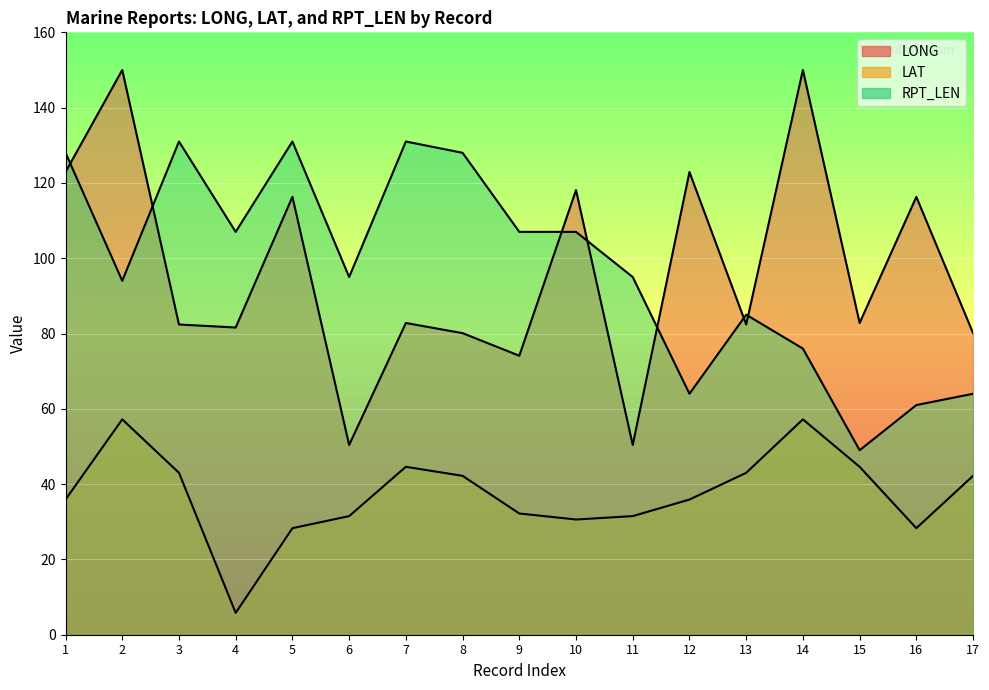

Where is the first local maximum for RPT_LEN?

3